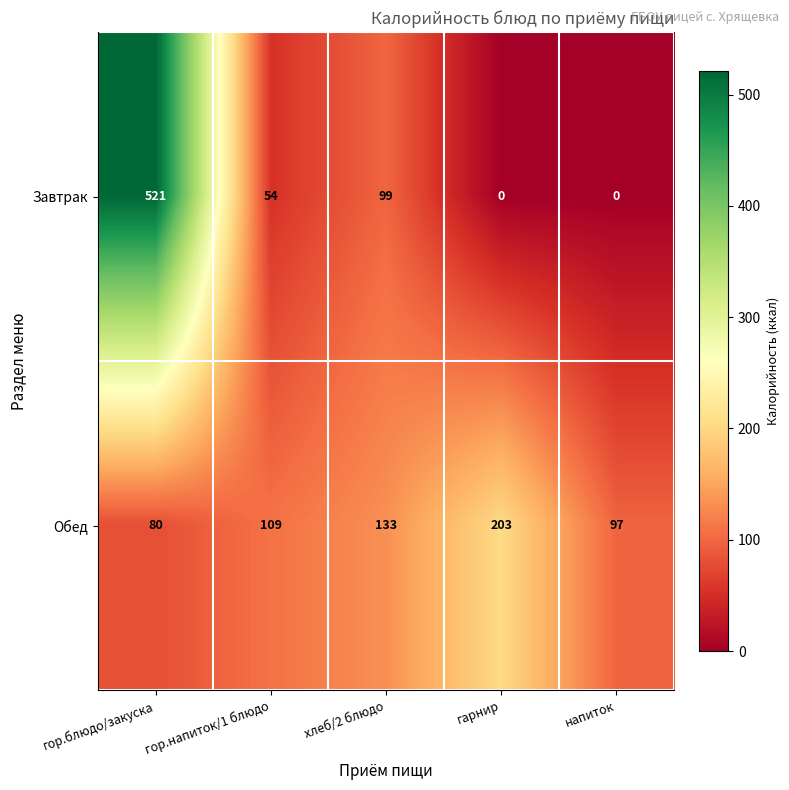

Reading left to right, what are all the values shown in this chart?

Завтрак: гор.блюдо/закуска=521	гор.напиток/1 блюдо=54	хлеб/2 блюдо=99	гарнир=0	напиток=0
Обед: гор.блюдо/закуска=80	гор.напиток/1 блюдо=109	хлеб/2 блюдо=133	гарнир=203	напиток=97